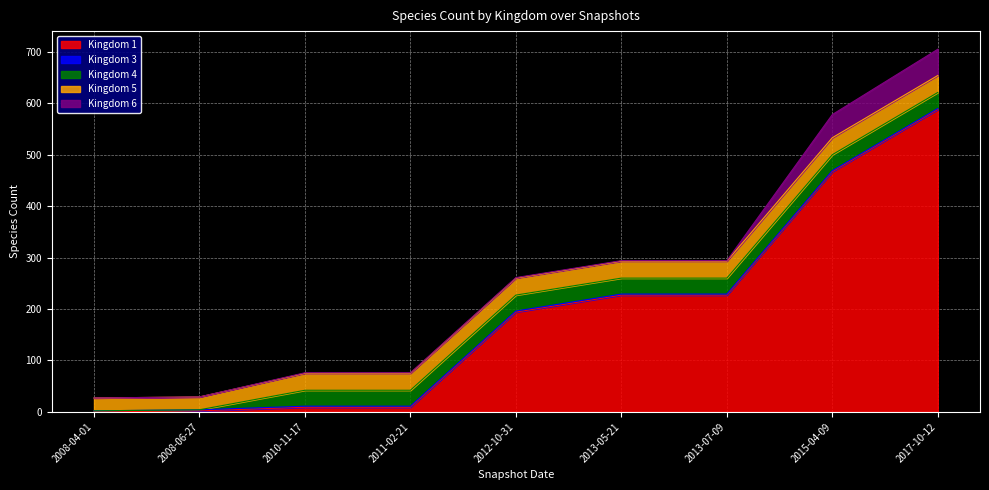

The Kingdom 4 series shows 14 at 2012-10-31. True or false?

False